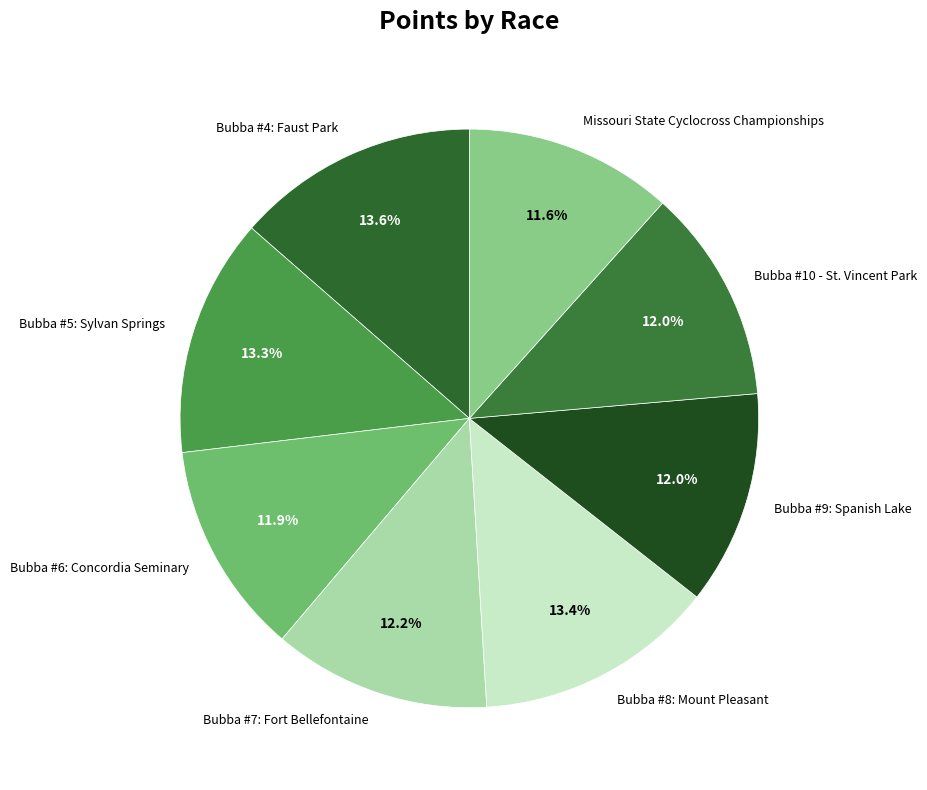

How many slices are in this pie chart?

8